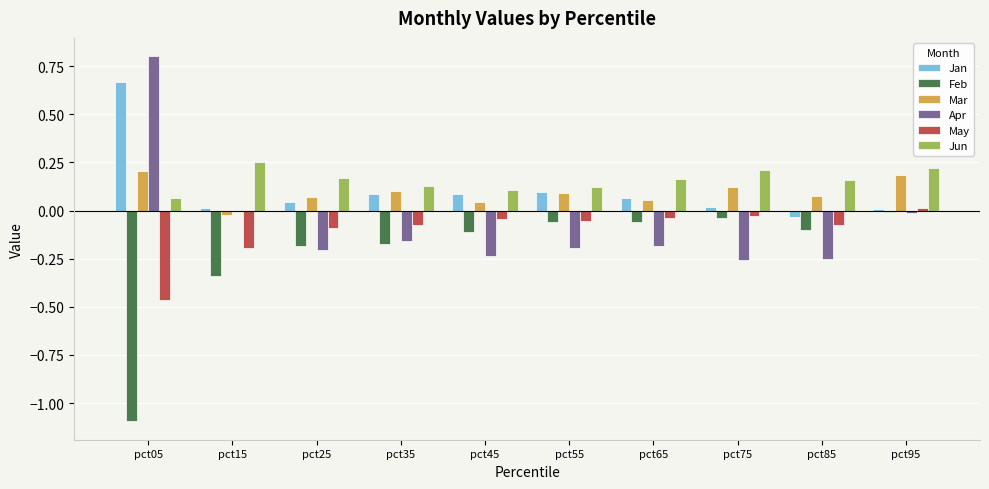

What is the sum of all Jan values?

1.1